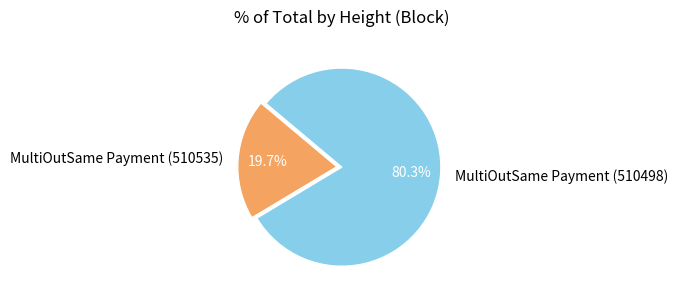

What percentage is the MultiOutSame Payment (510498) slice, to the nearest percent?

80%